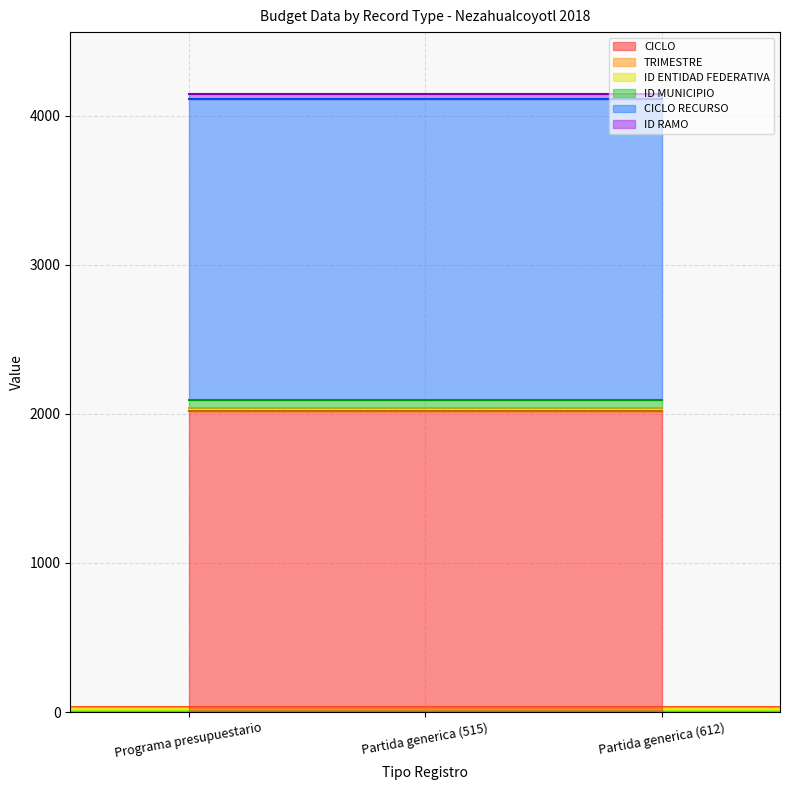

What is the value of the ID ENTIDAD FEDERATIVA point at the 3rd from the left?

15